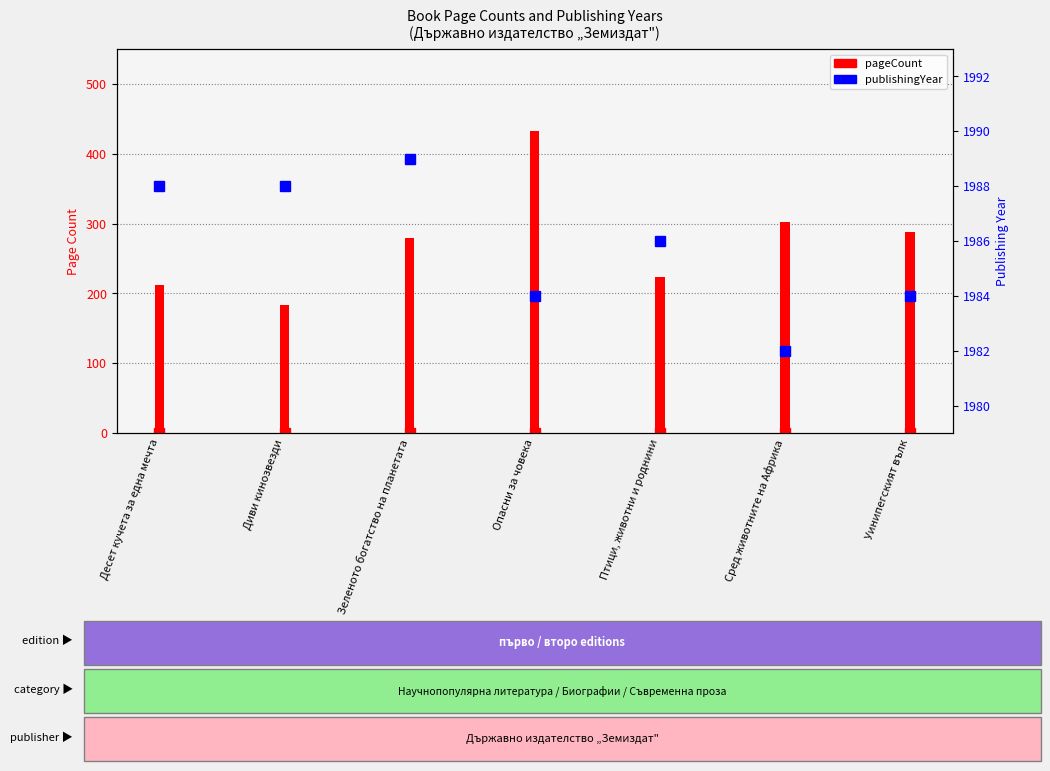

Which series has the largest total across all categories?

publishingYear